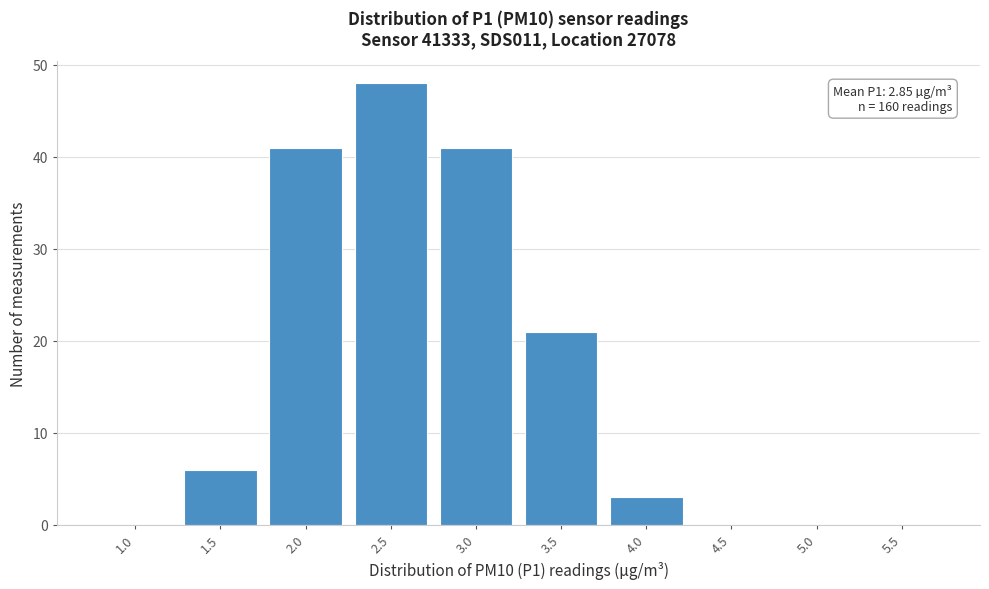

Reading left to right, what are all the values shown in this chart?

1.0=0	1.5=6	2.0=41	2.5=48	3.0=41	3.5=21	4.0=3	4.5=0	5.0=0	5.5=0